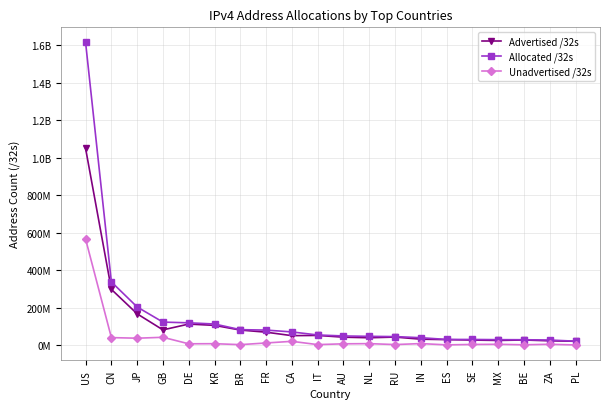

What are all the series names shown in the legend?

Advertised /32s, Allocated /32s, Unadvertised /32s